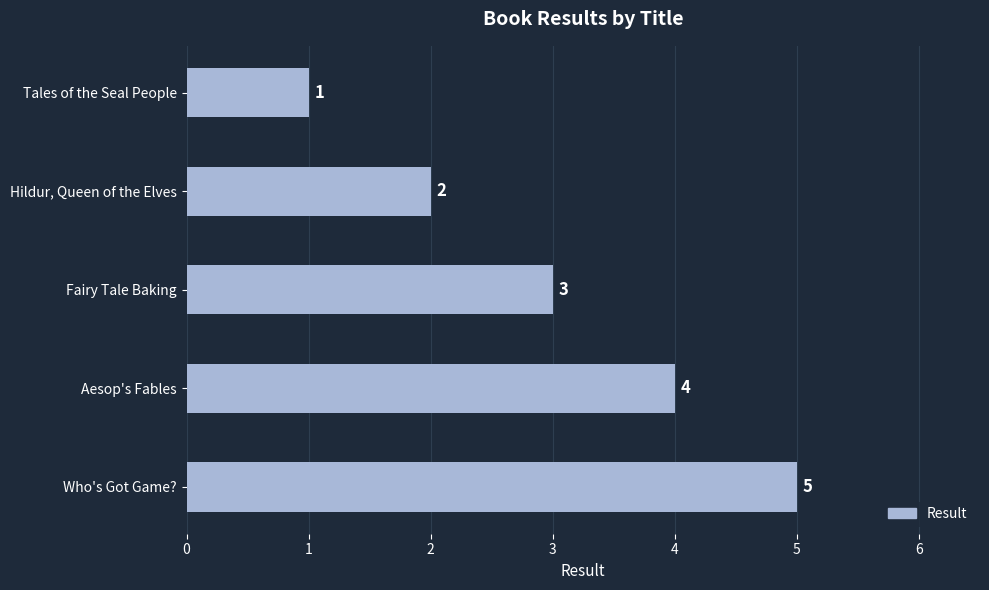

How many categories are shown in the chart?

5